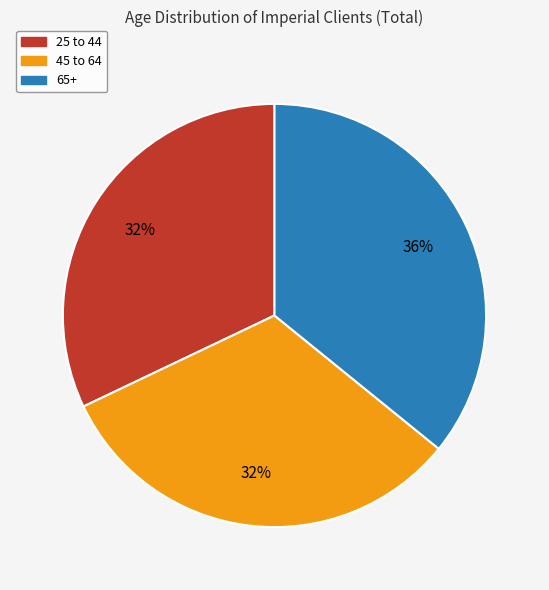

Does 65+ account for over 50% of the chart?

No